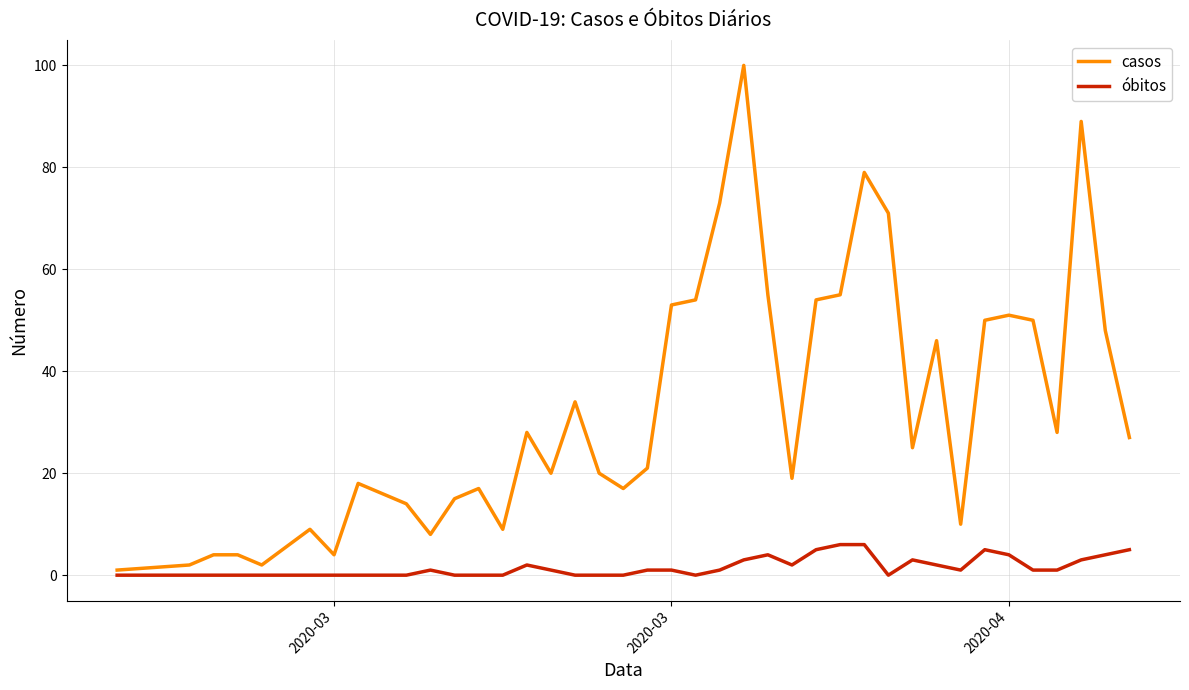

Which series has the largest total across all categories?

casos